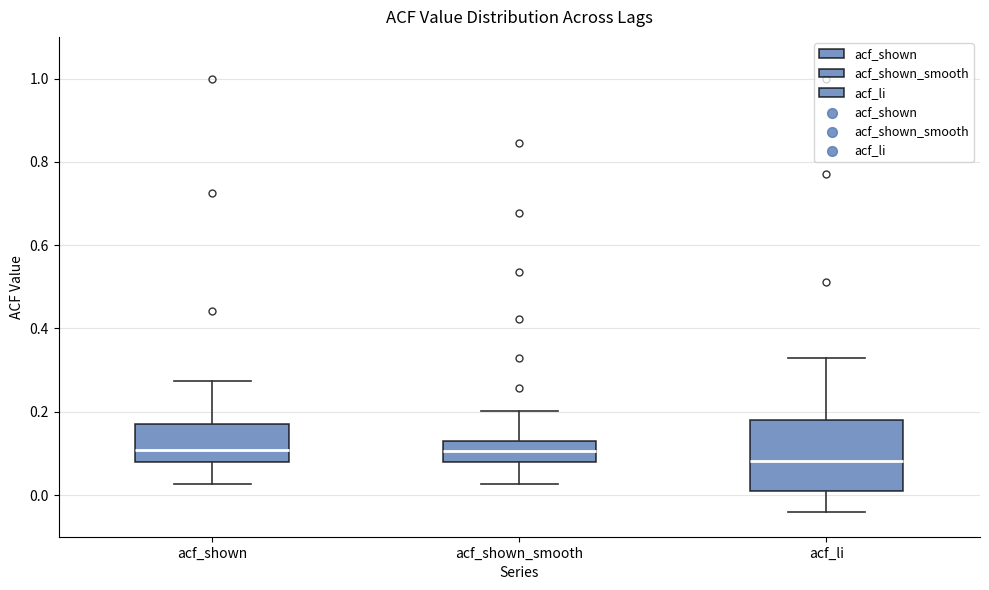

Where is the lower edge of the box for acf_li on the y-axis? The values are not printed on the chart, so give them approximately, as read against the axis.

0.02